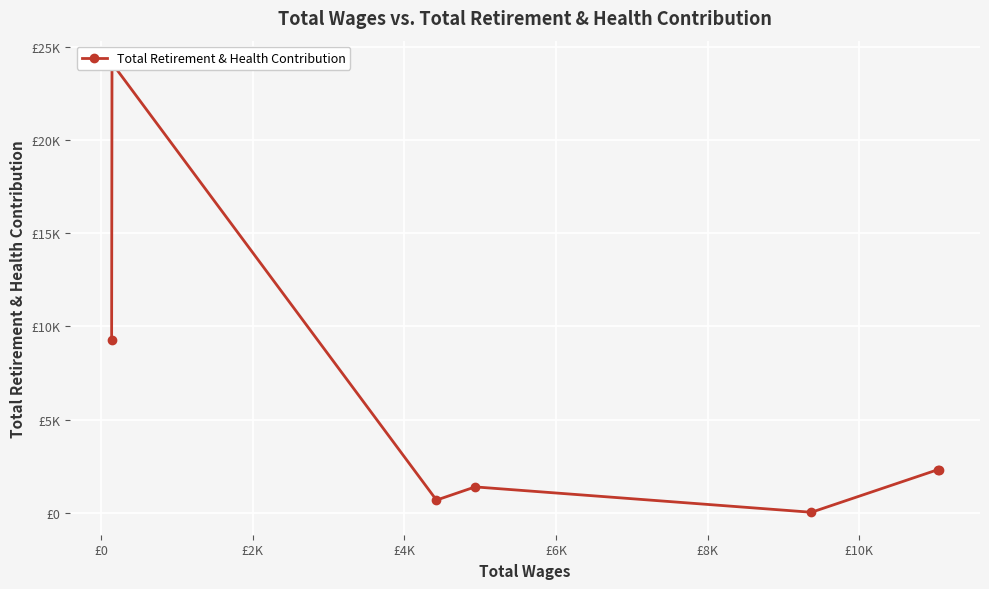

Is this an area chart (filled region under the line)?

No